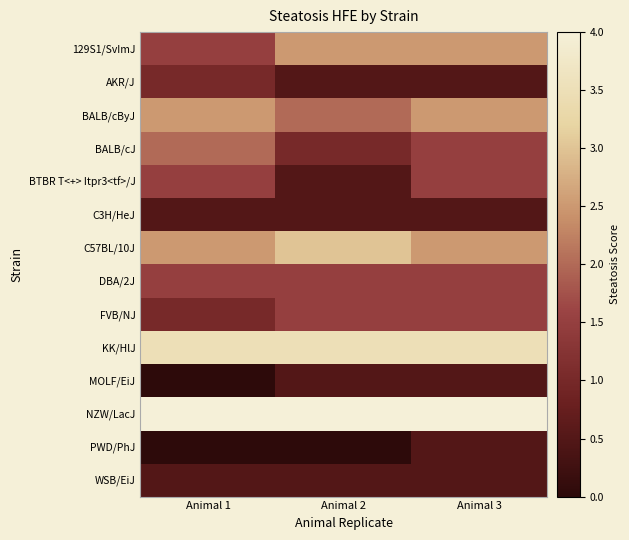

What is the maximum value shown in the chart?

4.0